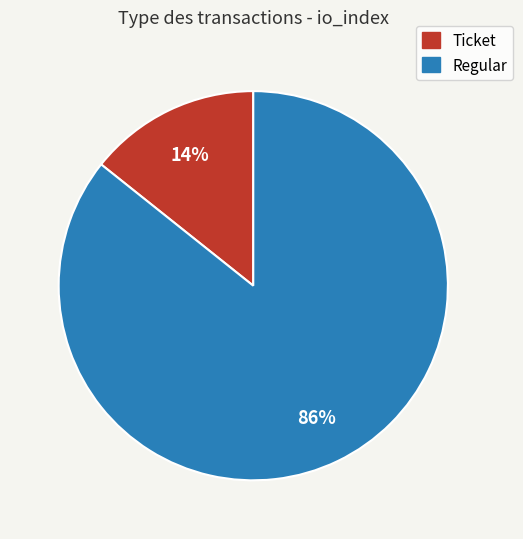

How many slices are in this pie chart?

2